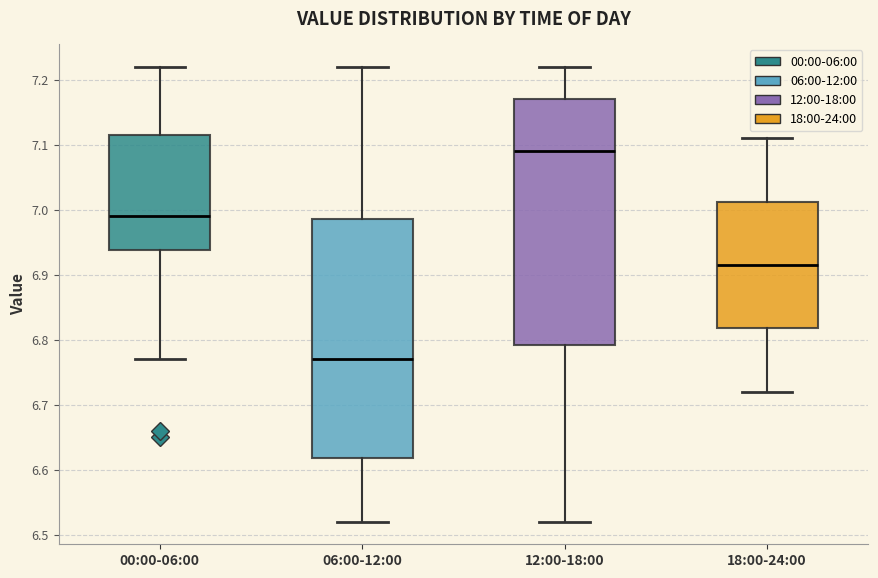

Reading left to right, read every box against the y-axis: the position of its median line, the range the box covers, and the ends of its whiskers. The values are not printed on the chart, so give them approximately, as read against the axis.

00:00-06:00: median 6.99, box 6.94 to 7.12, whiskers 6.77 to 7.22
06:00-12:00: median 6.77, box 6.62 to 6.99, whiskers 6.52 to 7.22
12:00-18:00: median 7.09, box 6.79 to 7.17, whiskers 6.52 to 7.22
18:00-24:00: median 6.92, box 6.82 to 7.01, whiskers 6.72 to 7.11